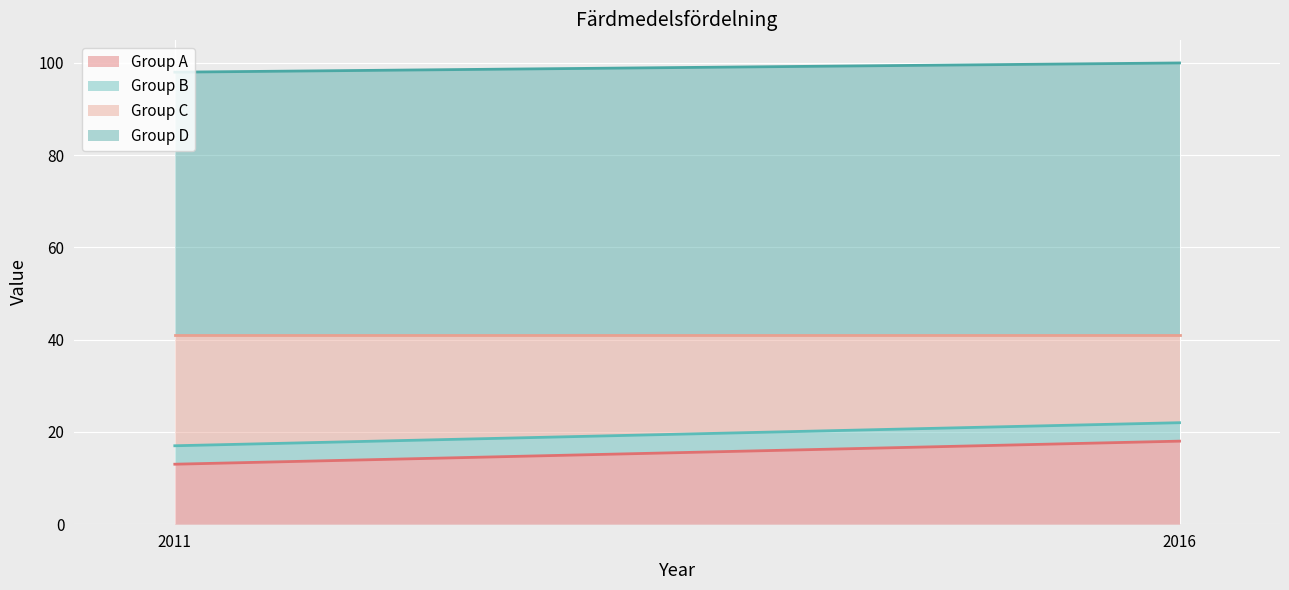

Does the chart display data point markers on the line(s)?

No